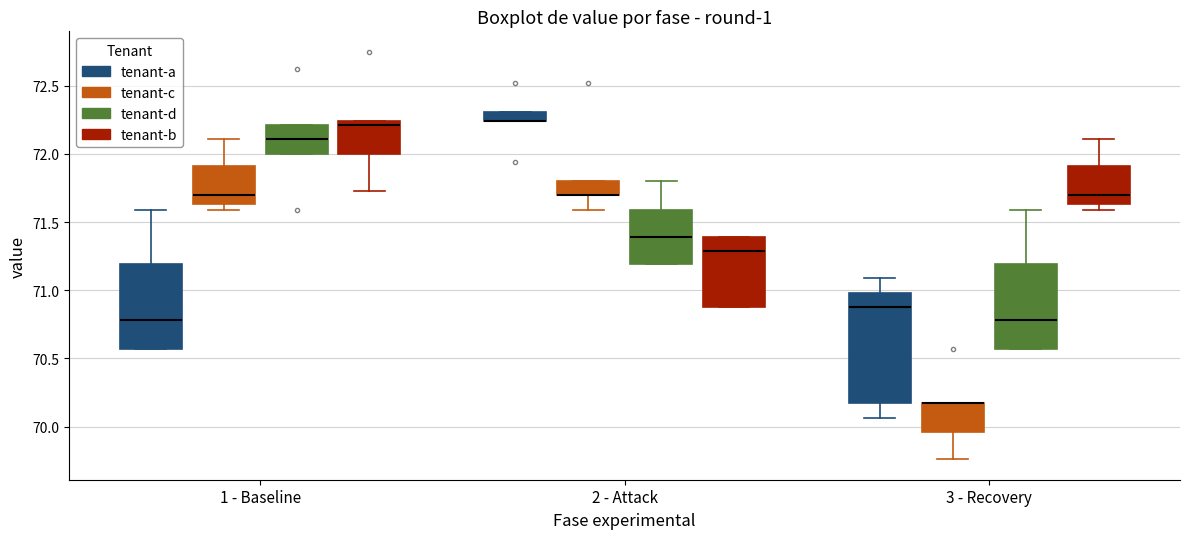

Comparing the boxes themselves (not the whiskers), which one is the tallest?

3 - Recovery (tenant-a)